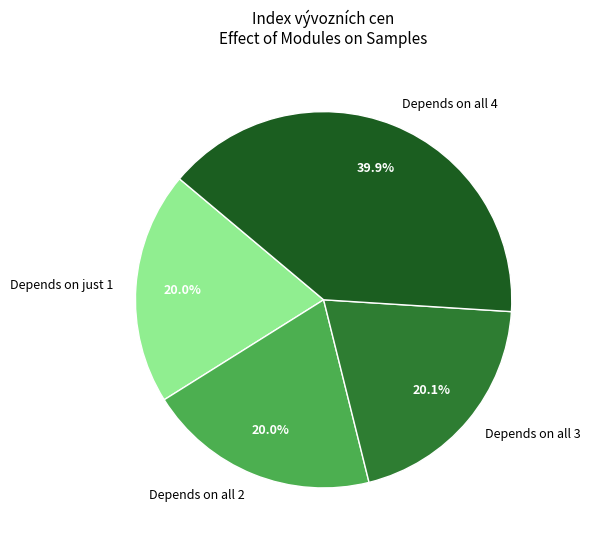

Is there a majority slice in this chart?

No